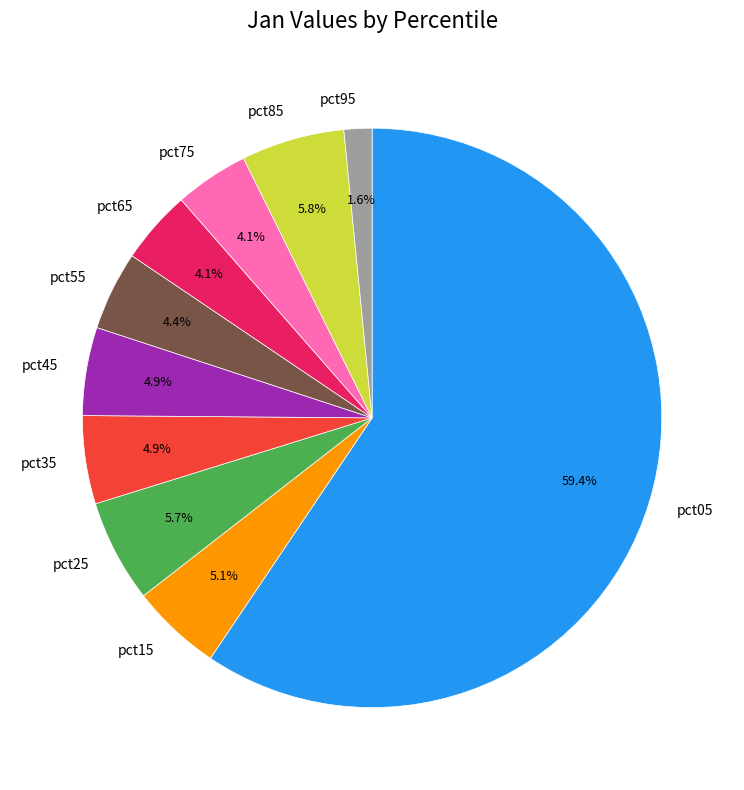

Which slice is the smallest?

pct95